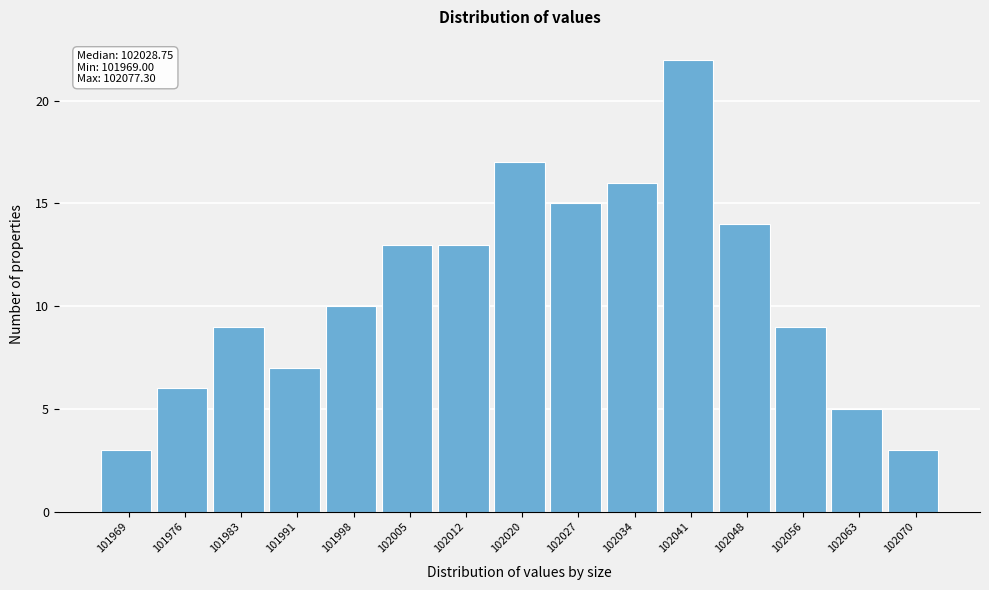

Reading right to left, list all the values displayed in this chart.

3	5	9	14	22	16	15	17	13	13	10	7	9	6	3